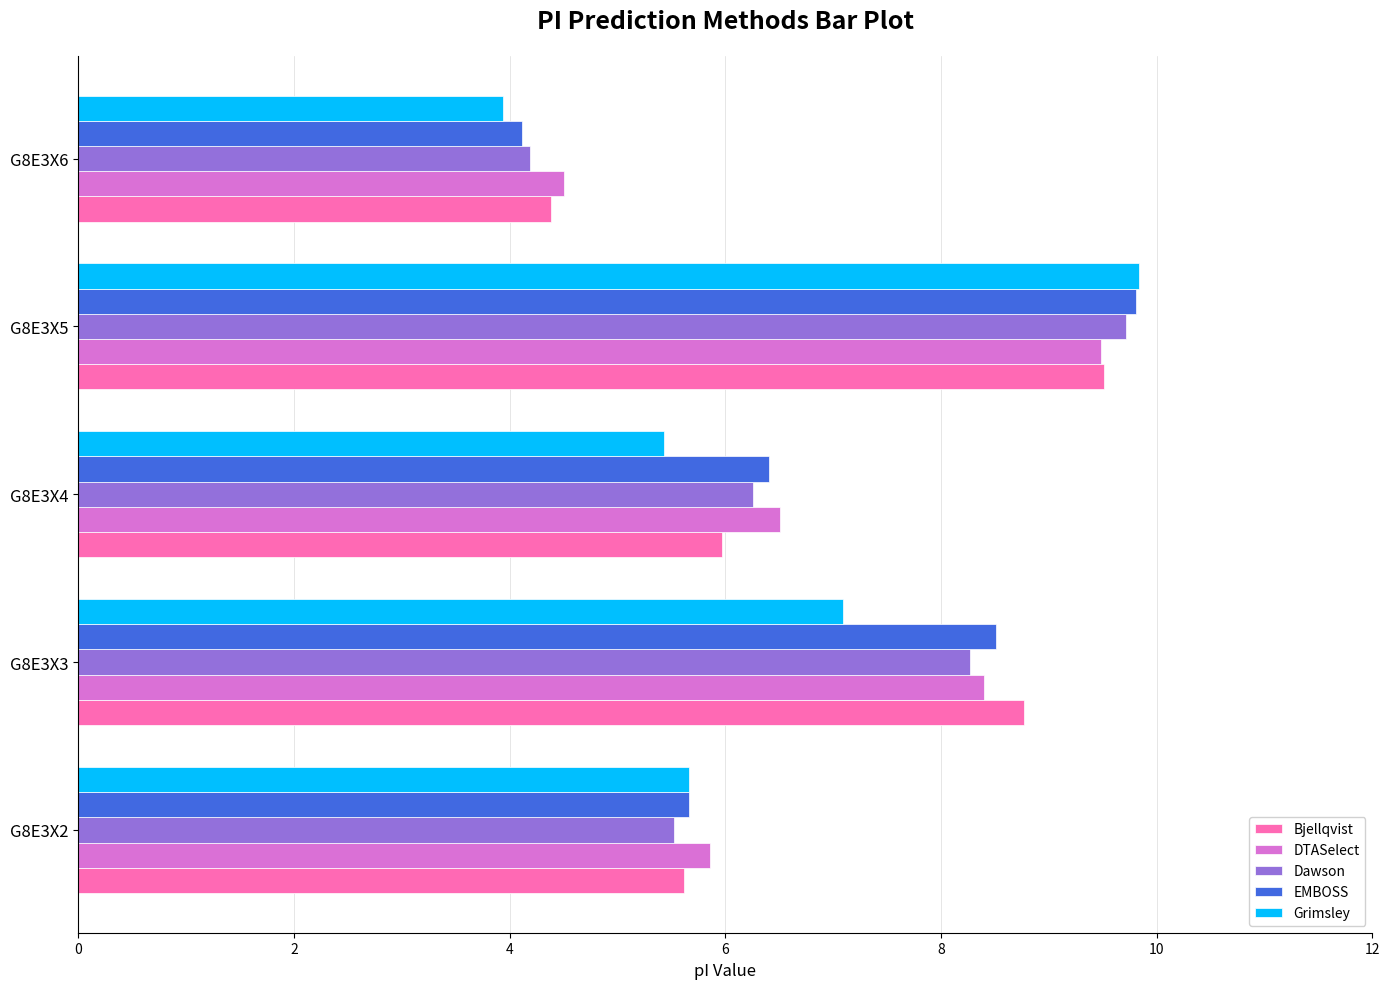

What is the average value of the DTASelect series?

7.0